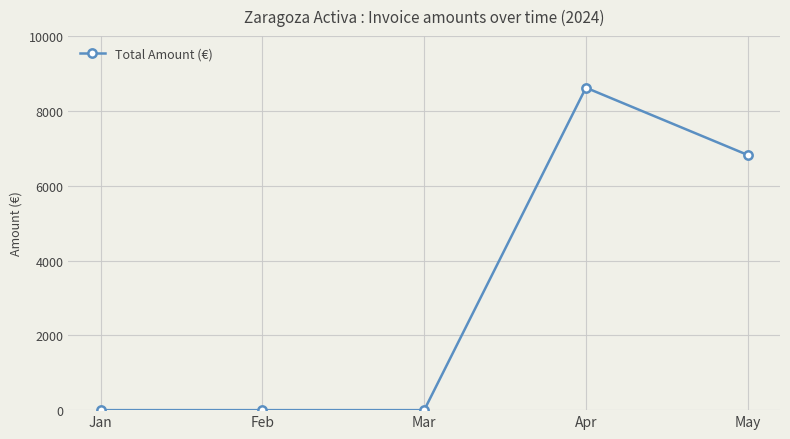

Which label corresponds to the largest value in the chart?

Apr